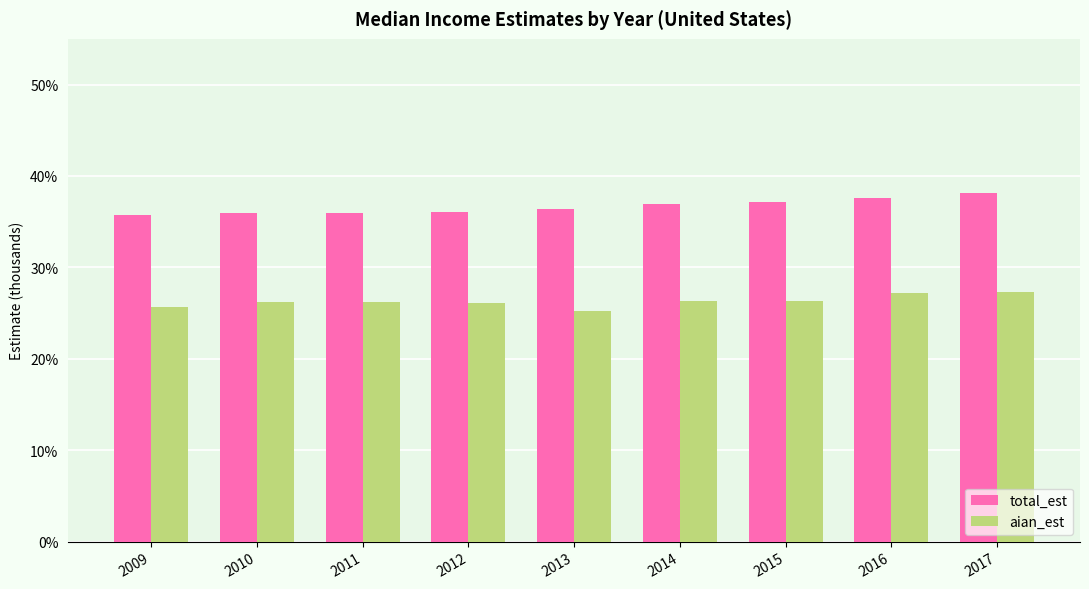

What is the value of the aian_est bar at the 5th from the left?

25.2